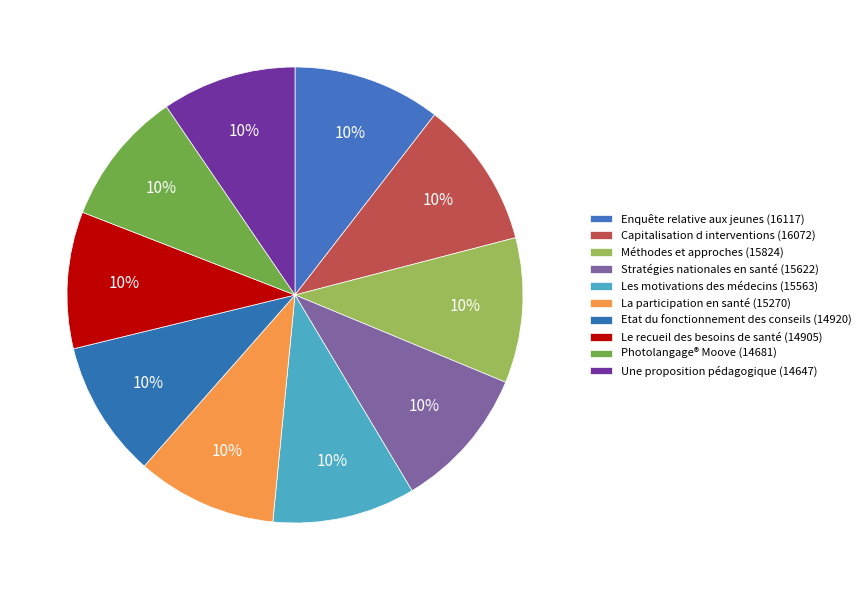

Combined, what portion of the pie is Enquête relative aux jeunes and La participation en santé?

20.4%